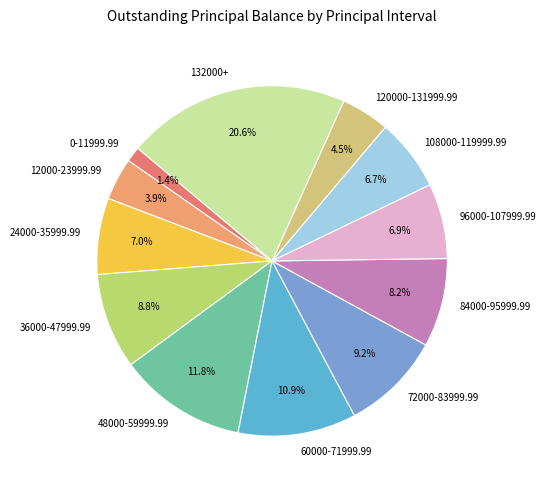

Which slice is the largest?

132000+